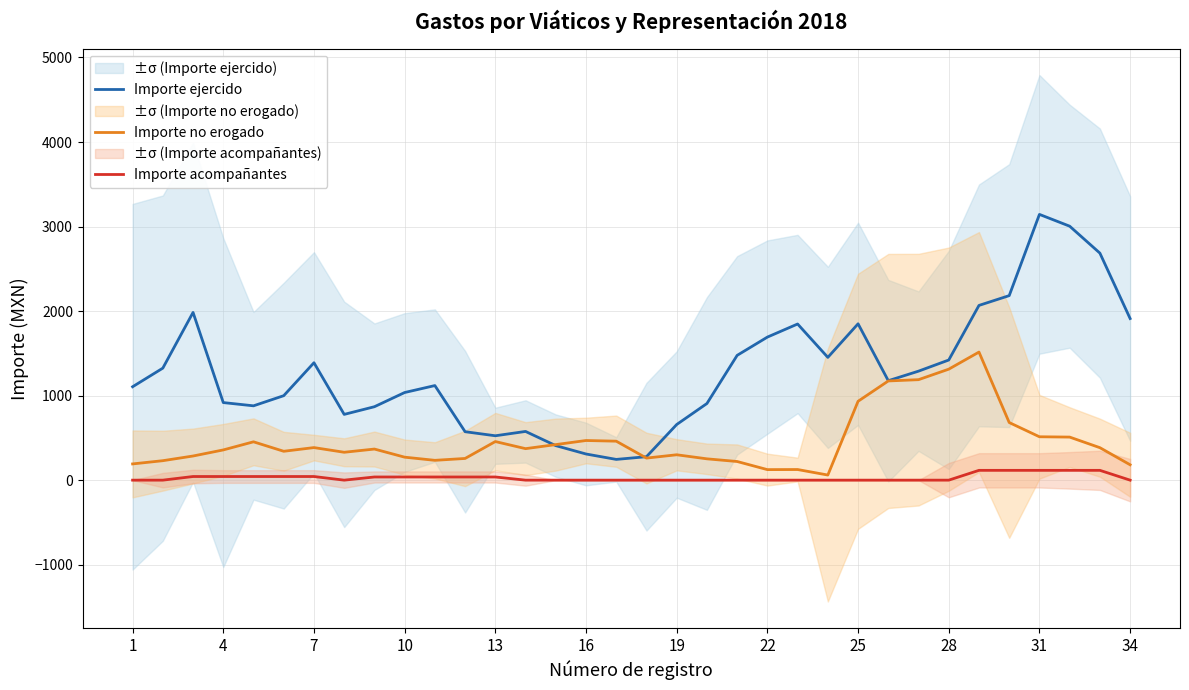

True or false: Importe acompañantes has a value of 16.0 at 31.

False